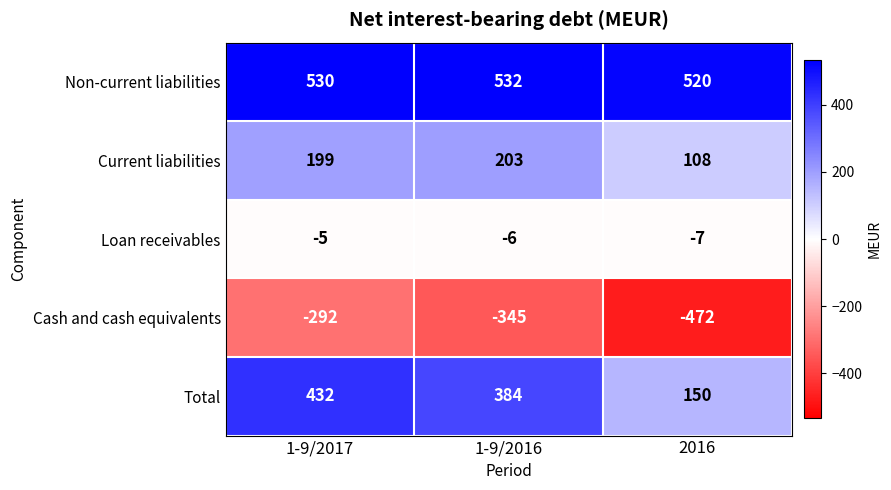

Reading left to right, what are all the values shown in this chart?

Non-current liabilities: 530	532	520
Current liabilities: 199	203	108
Loan receivables: -5	-6	-7
Cash and cash equivalents: -292	-345	-472
Total: 432	384	150